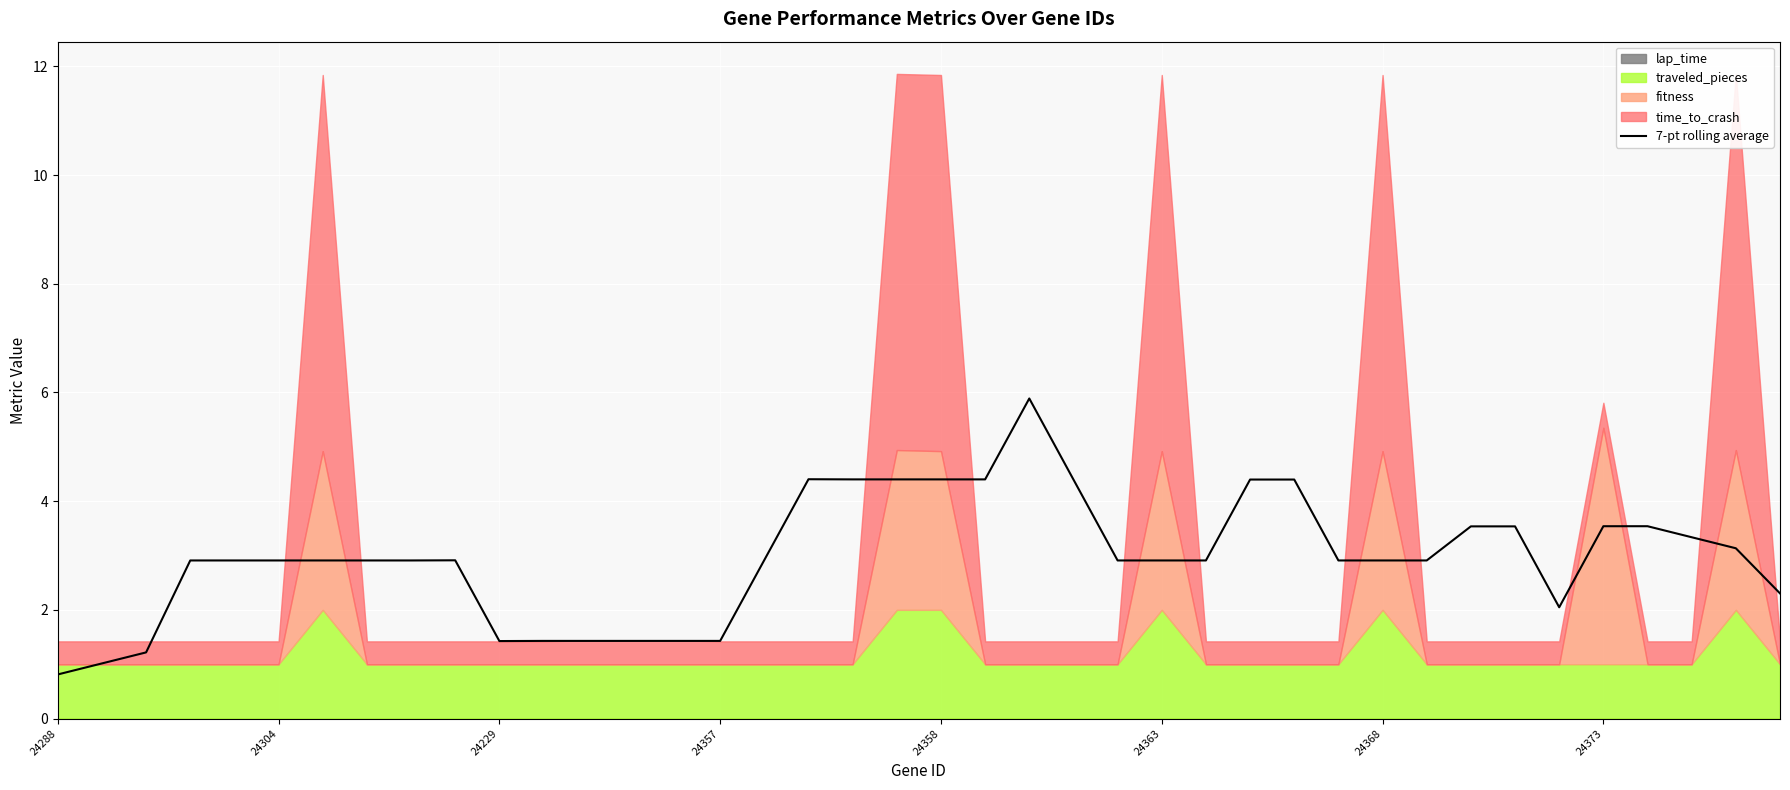

What is the maximum value for 7-pt rolling average?

5.9